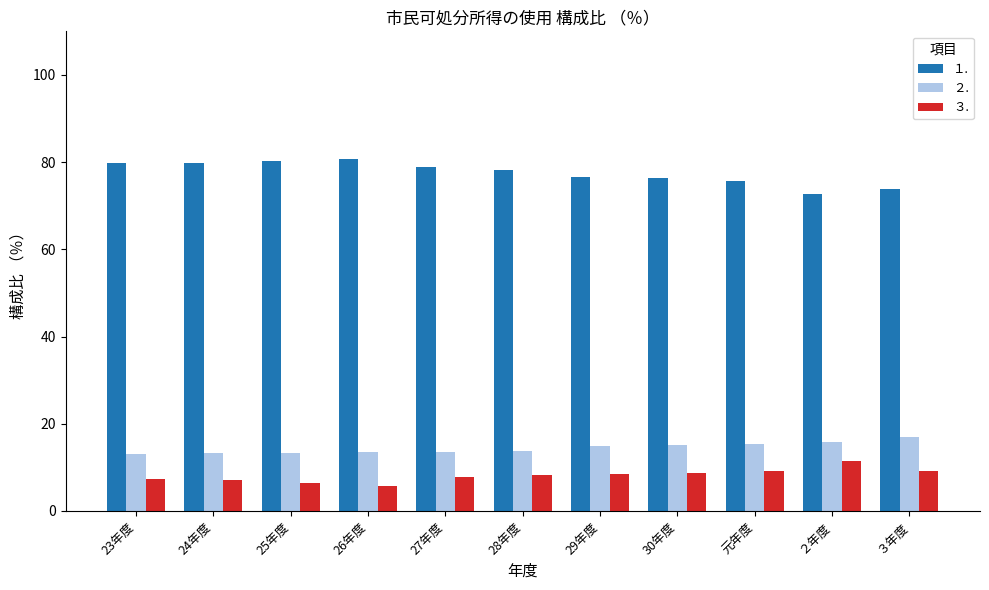

The １. series shows 116.2 at ２年度. True or false?

False